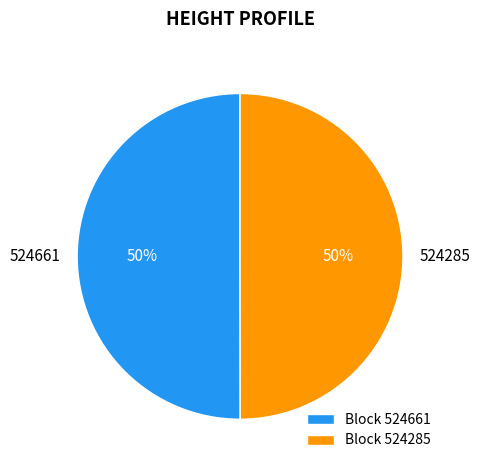

What percentage is the 524661 slice, to the nearest percent?

50%